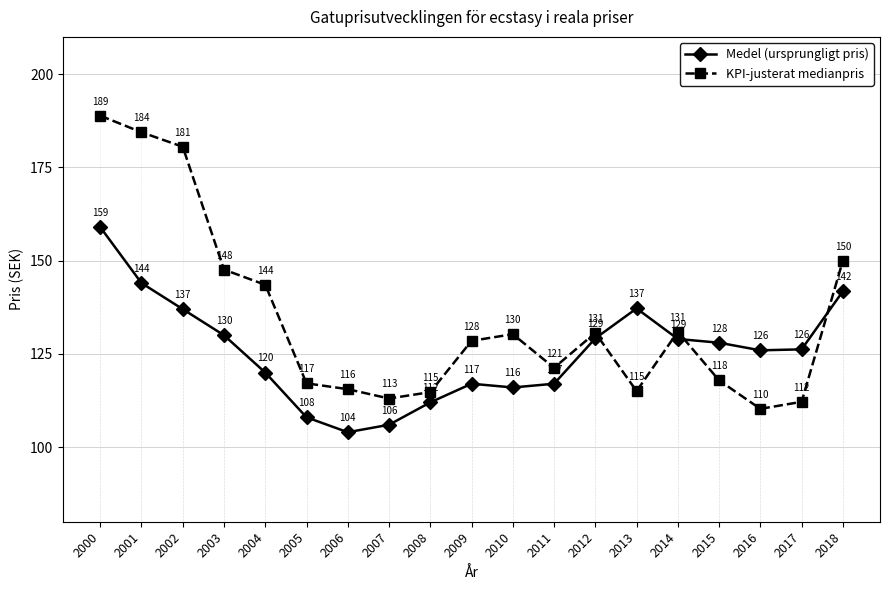

Reading left to right, extract all data points from this chart.

Medel (ursprungligt pris): 159.0	144.0	137.0	130.0	120.0	108.0	104.0	106.0	112.0	117.0	116.0	117.0	129.2	137.2	129.0	128.0	126.0	126.2	141.8
KPI-justerat medianpris: 188.9	184.4	180.5	147.6	143.5	117.1	115.5	113.0	114.8	128.5	130.3	121.3	130.7	115.0	130.9	117.9	110.3	112.2	150.0